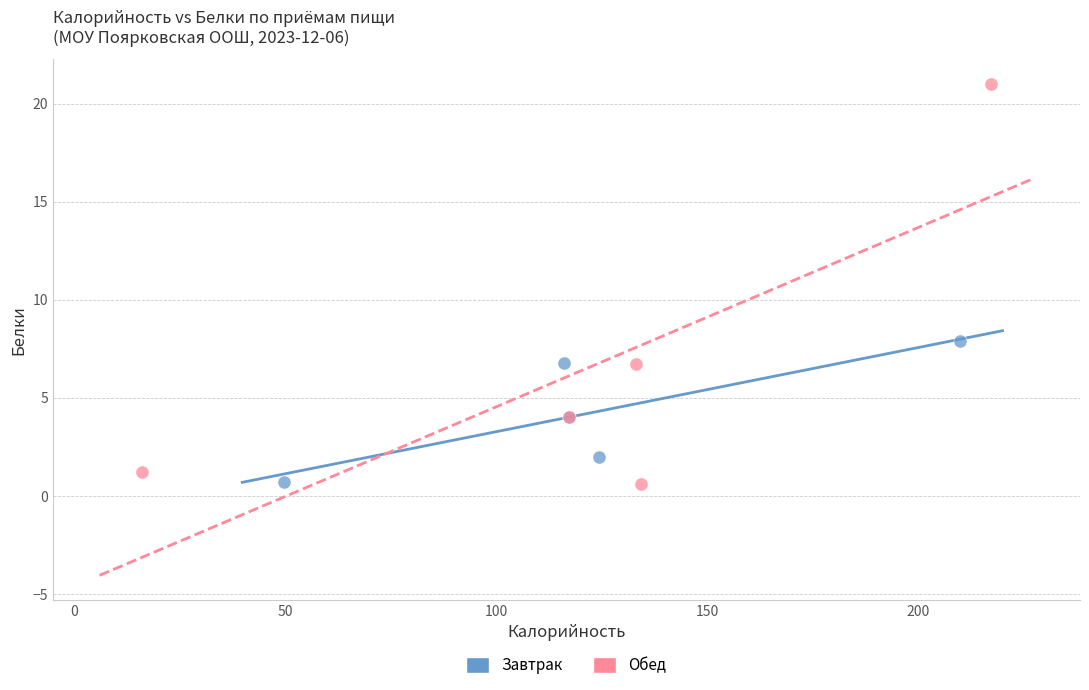

What are all the series names shown in the legend?

Завтрак, Обед